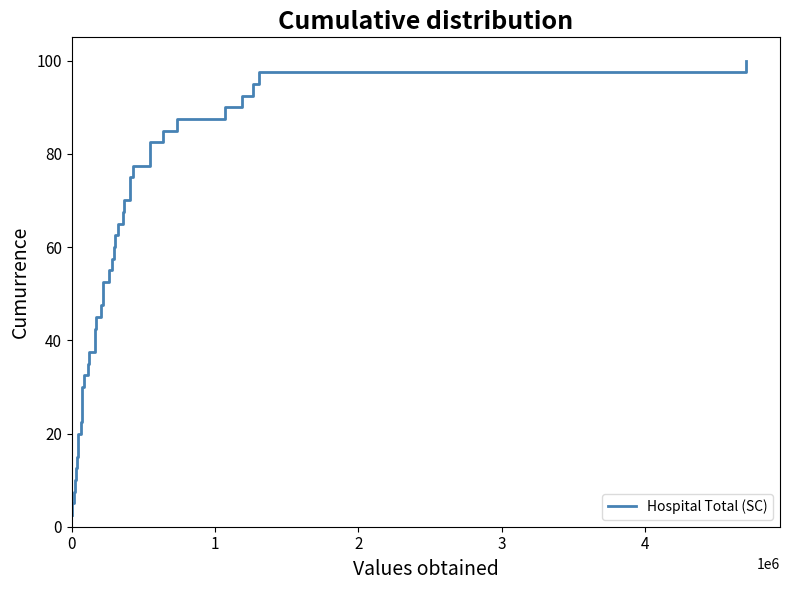

What is the difference between the maximum and minimum values?

97.5